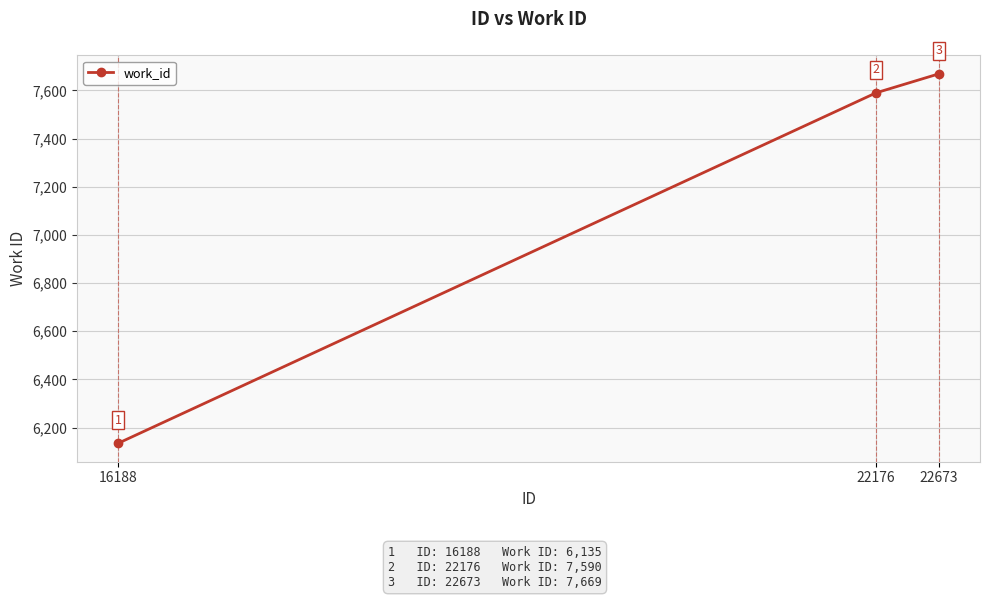

Is it true that the value at 22673 is 12184?

False